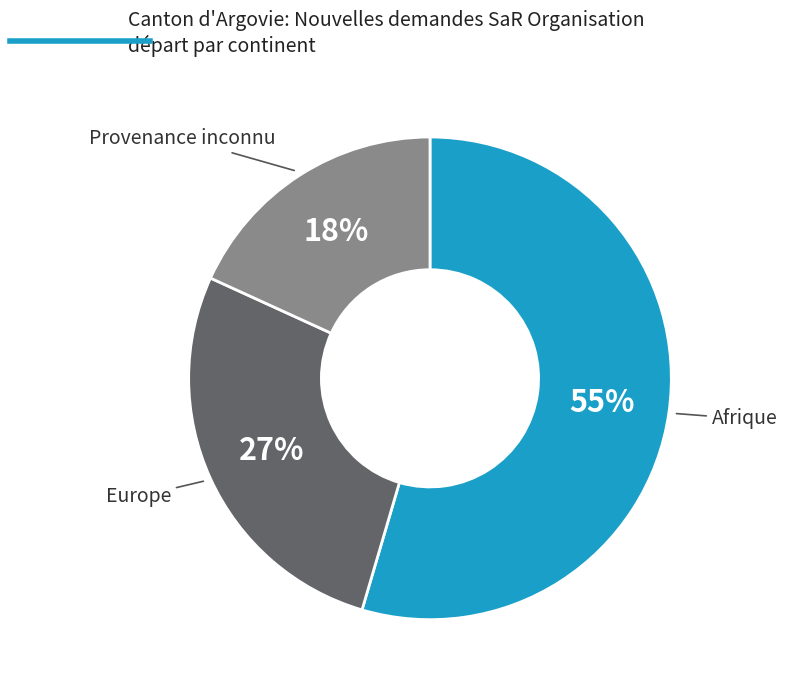

To the nearest percent, what is the average slice percentage?

33%